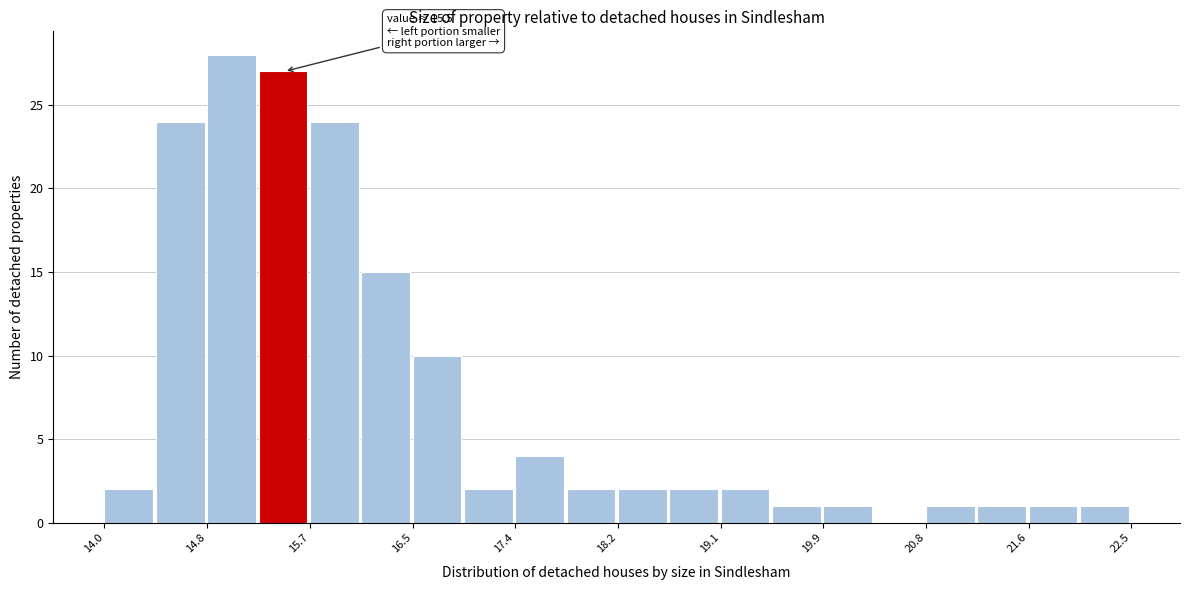

Over which range of the x-axis is the bar tallest?

14.8 to 15.2